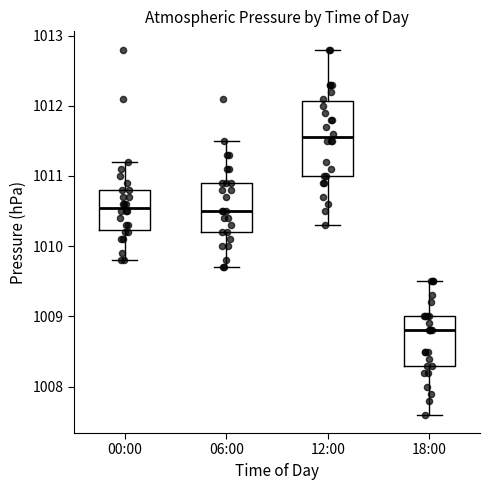

Which box has the highest median line?

12:00